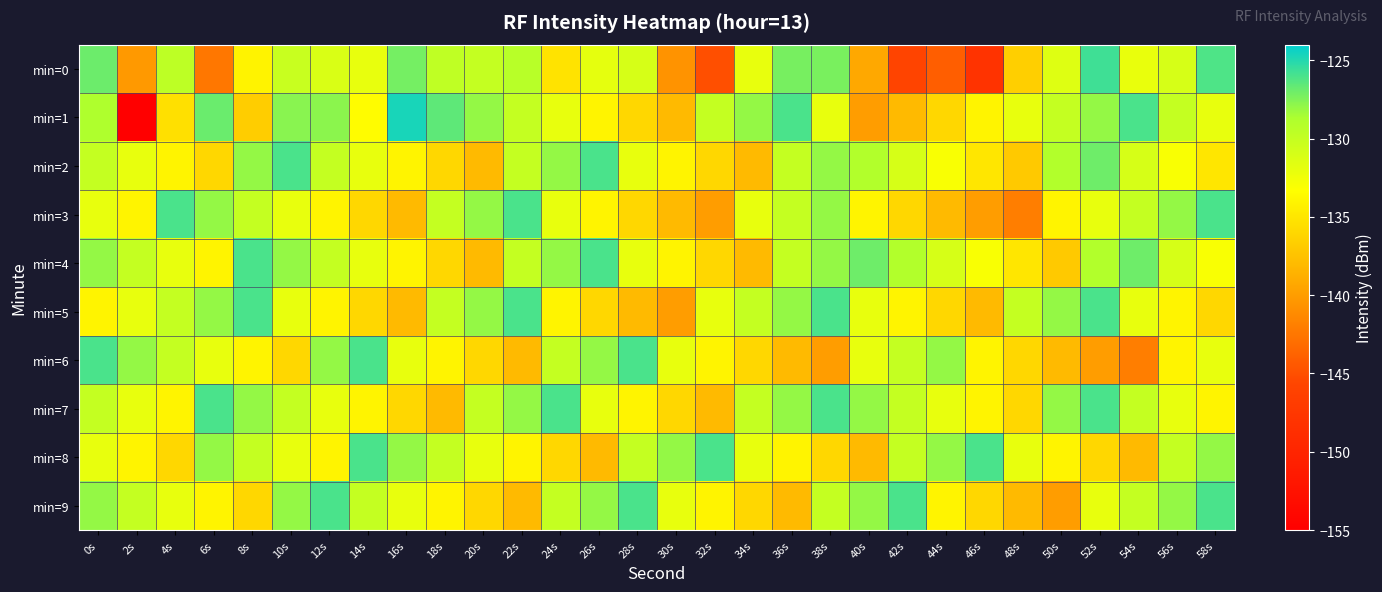

Which category has the lowest value across all series?

2s